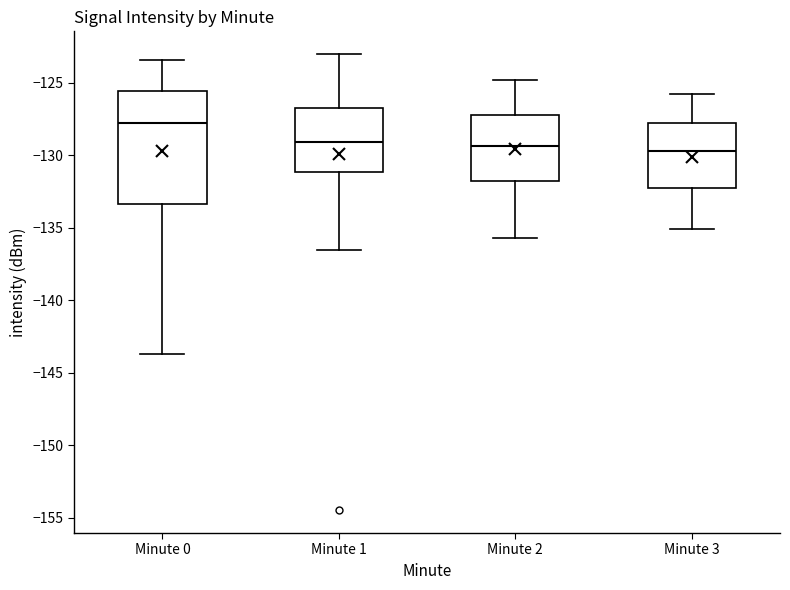

Where does the upper whisker of the box for Minute 3 end on the y-axis? The values are not printed on the chart, so give them approximately, as read against the axis.

-126.0